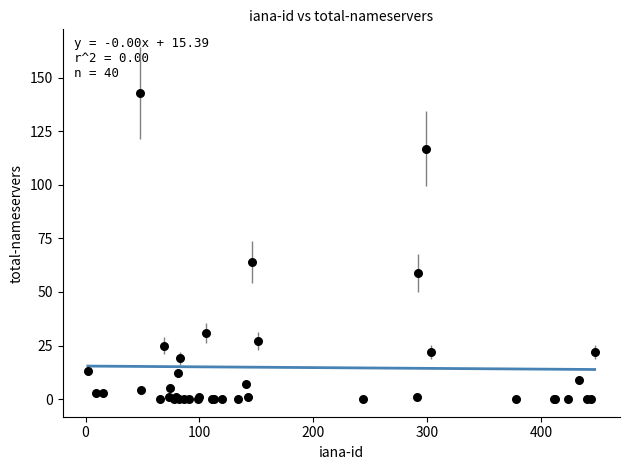

What Y value in the scatter plot is closest to 71?

64